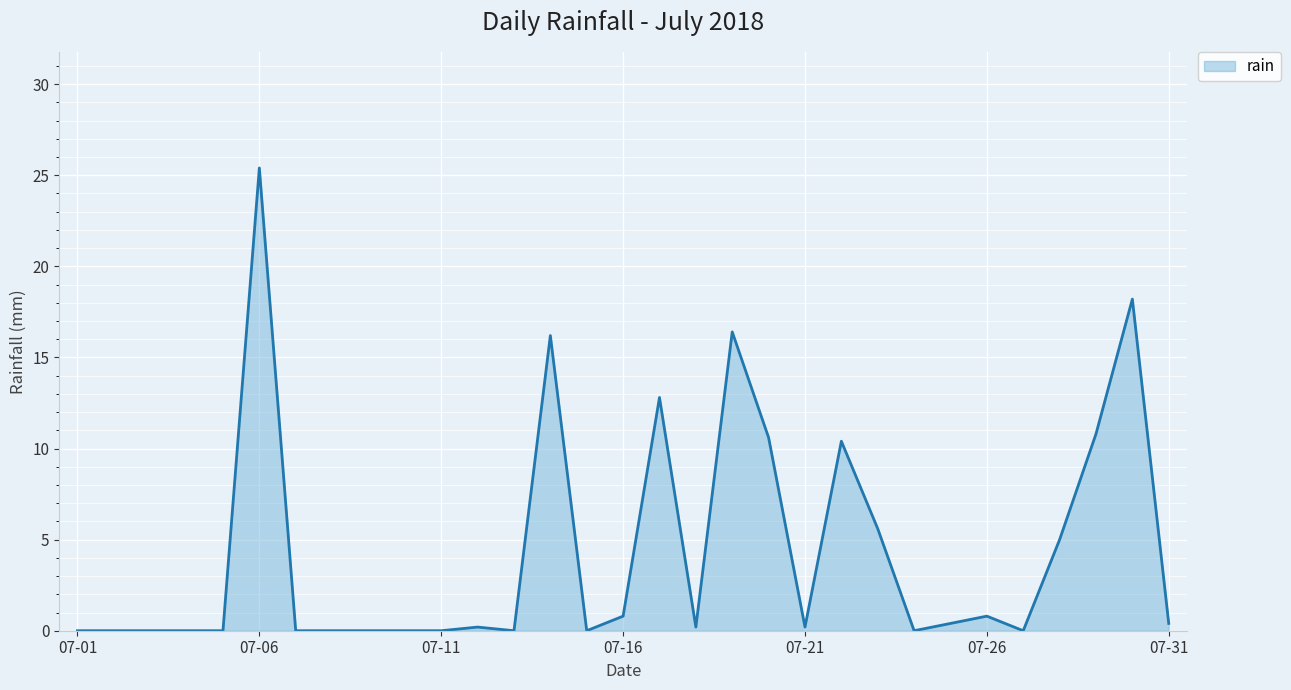

What is the greatest value displayed?

25.4